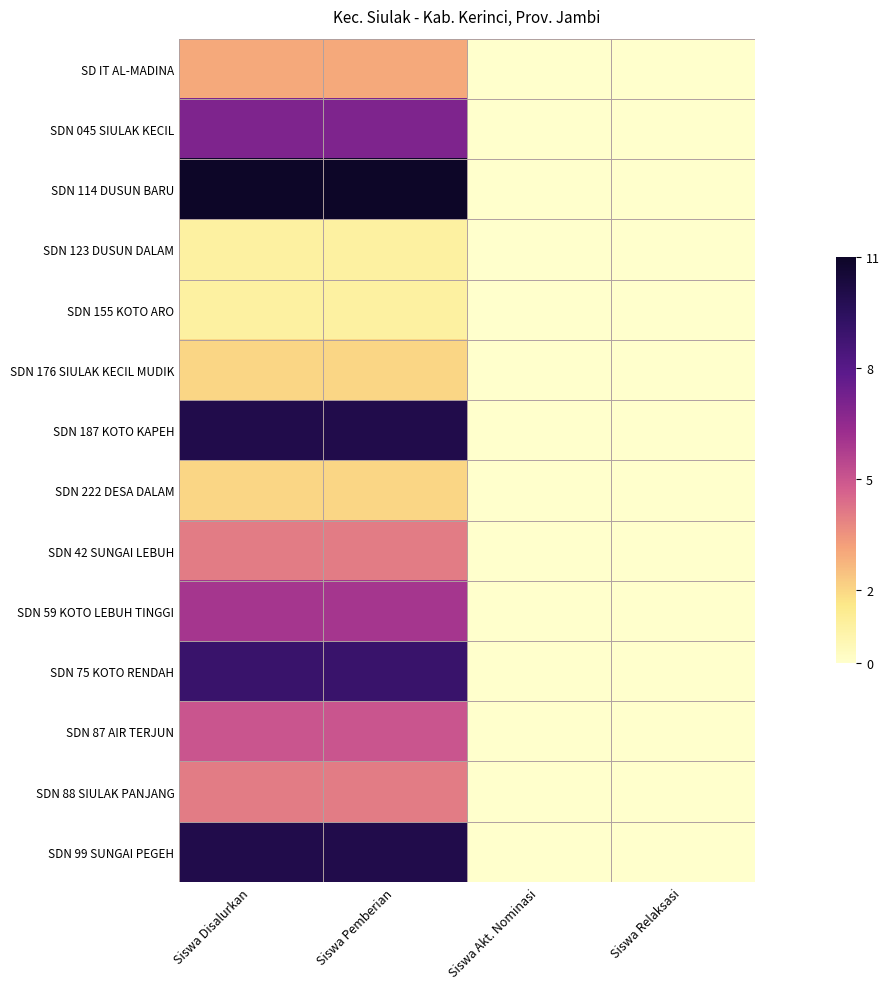

How many data points does each series have?

4